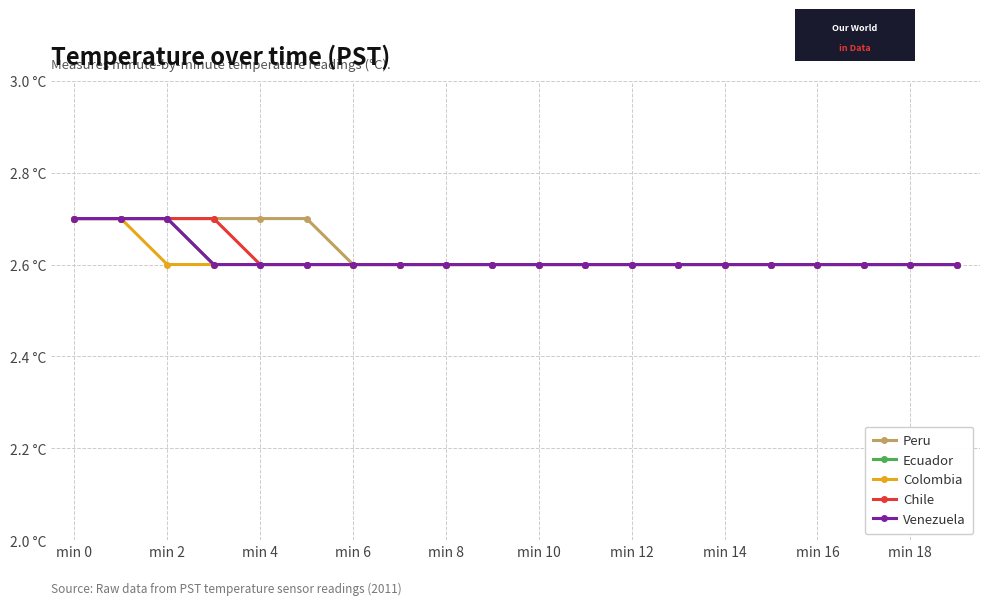

What is the value of the Colombia point at the 5th from the left?

2.6